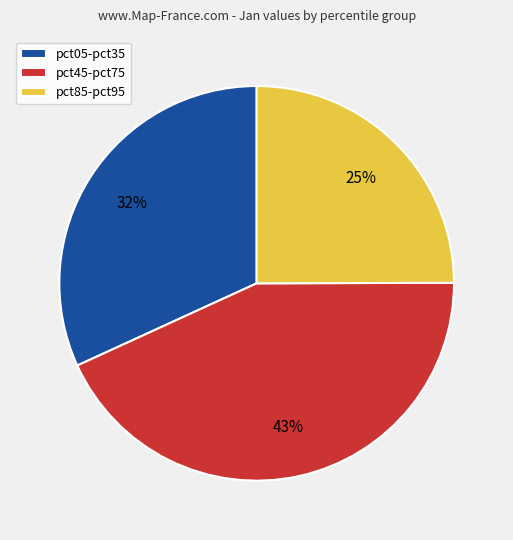

Do pct85-pct95 and pct45-pct75 together represent more than half of the pie?

Yes